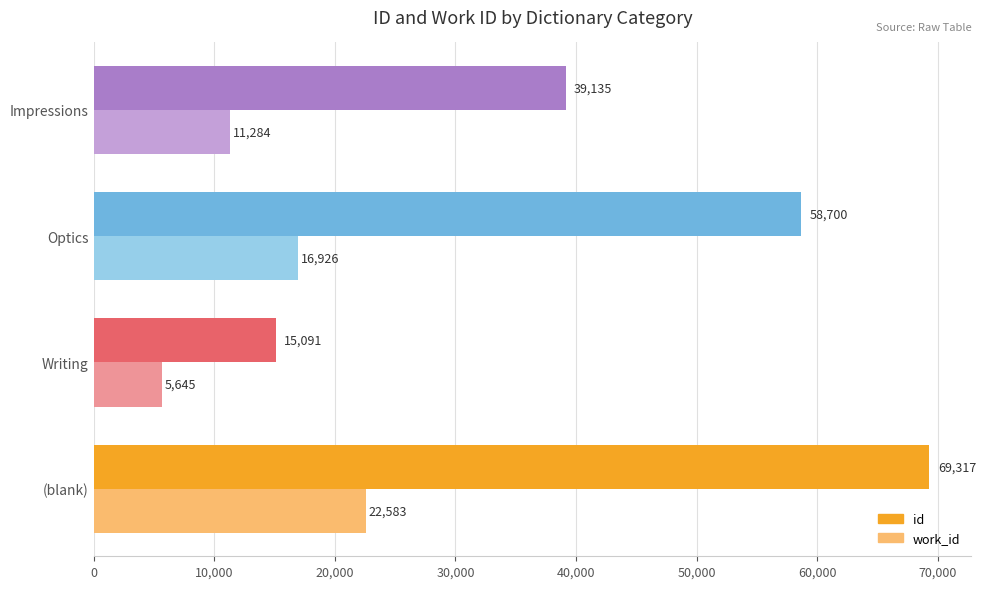

How many series are shown in this chart?

2